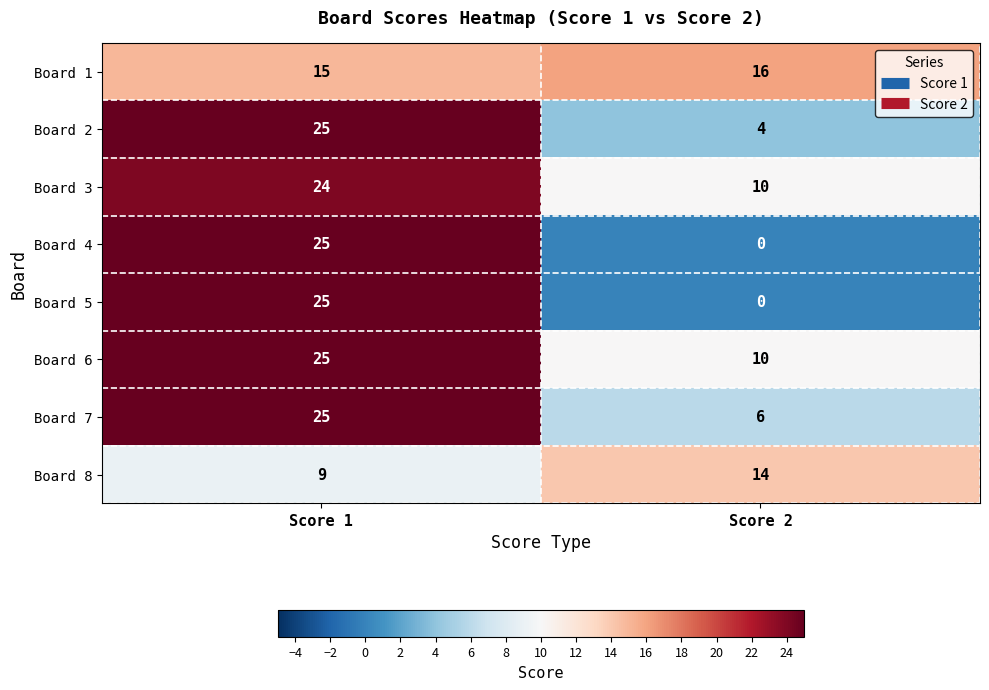

Reading left to right, extract all data points from this chart.

Board 1: 15	16
Board 2: 25	4
Board 3: 24	10
Board 4: 25	0
Board 5: 25	0
Board 6: 25	10
Board 7: 25	6
Board 8: 9	14